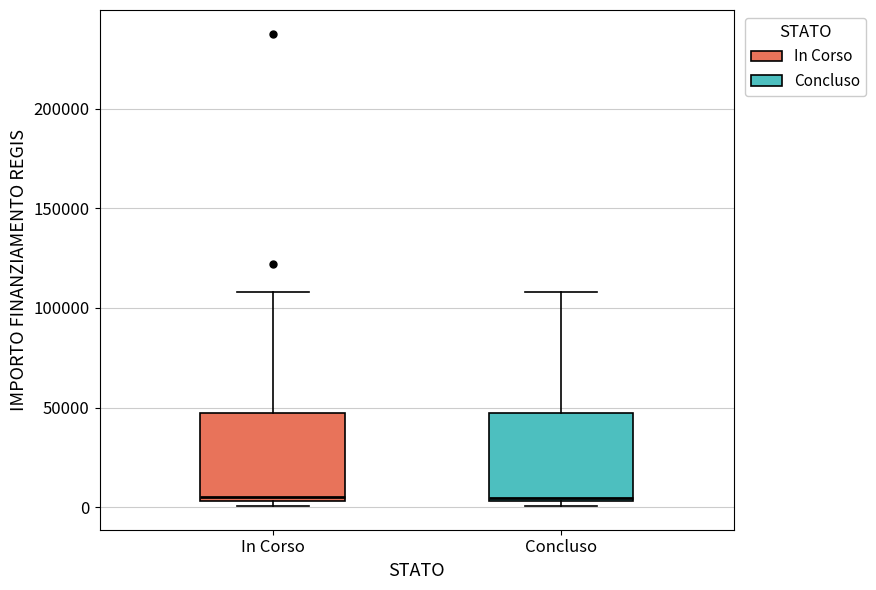

Reading left to right, read every box against the y-axis: the position of its median line, the range the box covers, and the ends of its whiskers. The values are not printed on the chart, so give them approximately, as read against the axis.

In Corso: median 5000 (just above the box's lower edge), box 5000 to 45000, whiskers 0 to 110000
Concluso: median 5000, box 5000 to 45000, whiskers 0 to 110000